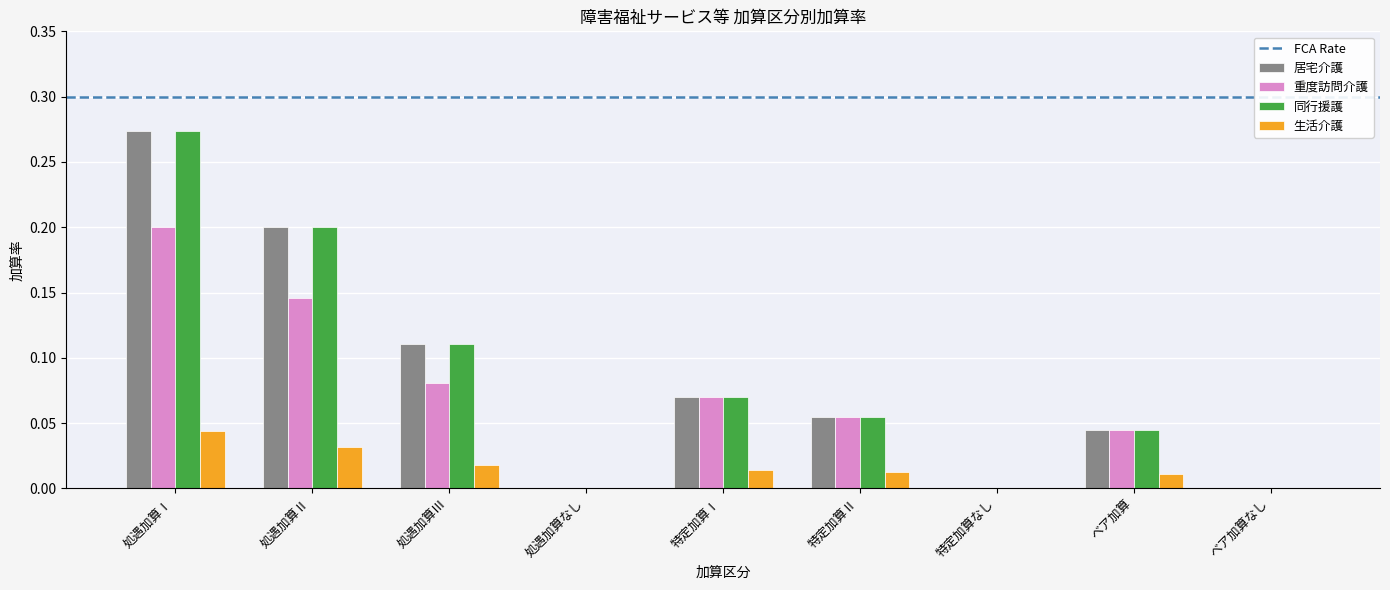

Which category has the highest value in the 重度訪問介護 series?

処遇加算Ⅰ